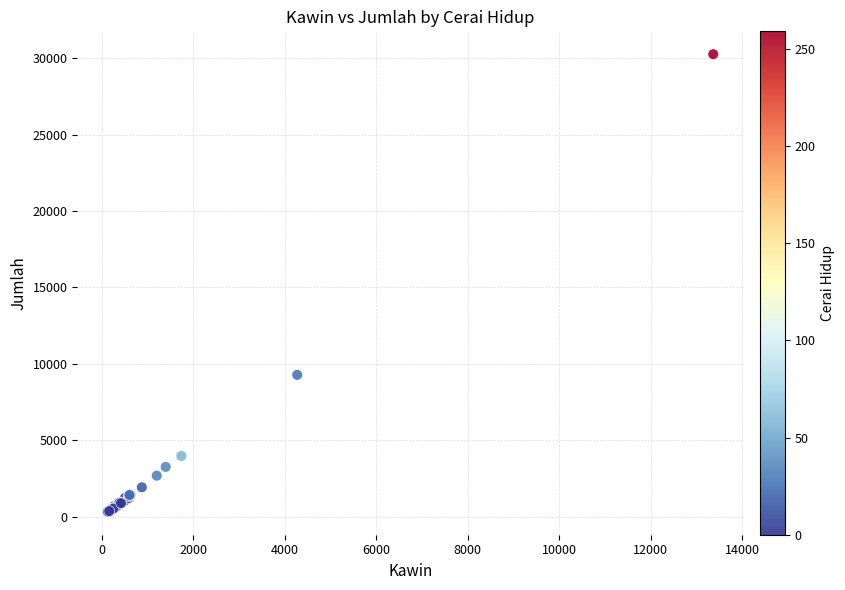

What Y value in the scatter plot is closest to 15286?

9273